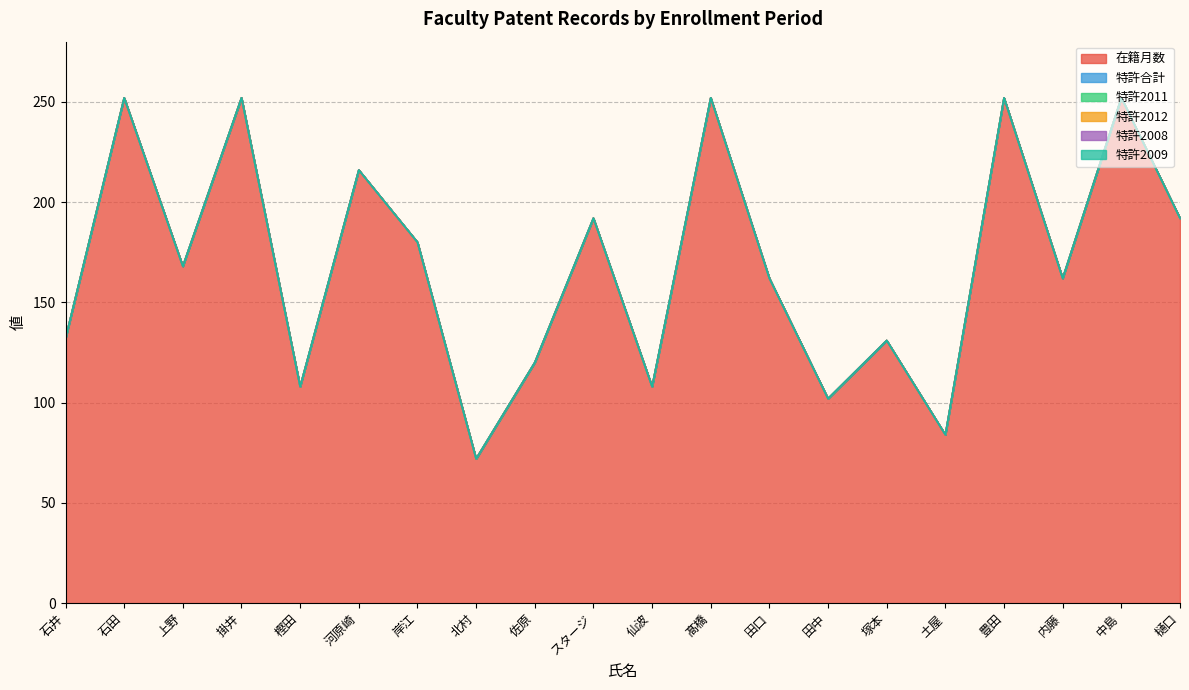

Reading left to right, list all the values displayed in this chart.

在籍月数: 石井=132	石田=252	上野=168	掛井=252	樫田=108	河原崎=216	岸江=180	北村=72	佐原=120	スタージ=192	仙波=108	髙橋=252	田口=162	田中=102	塚本=131	土屋=84	豊田=252	内藤=162	中島=252	樋口=192
特許合計: 石井=0	石田=0	上野=0	掛井=0	樫田=0	河原崎=0	岸江=0	北村=0	佐原=0	スタージ=0	仙波=0	髙橋=0	田口=0	田中=0	塚本=0	土屋=0	豊田=0	内藤=0	中島=0	樋口=0
特許2011: 石井=0	石田=0	上野=0	掛井=0	樫田=0	河原崎=0	岸江=0	北村=0	佐原=0	スタージ=0	仙波=0	髙橋=0	田口=0	田中=0	塚本=0	土屋=0	豊田=0	内藤=0	中島=0	樋口=0
特許2012: 石井=0	石田=0	上野=0	掛井=0	樫田=0	河原崎=0	岸江=0	北村=0	佐原=0	スタージ=0	仙波=0	髙橋=0	田口=0	田中=0	塚本=0	土屋=0	豊田=0	内藤=0	中島=0	樋口=0
特許2008: 石井=0	石田=0	上野=0	掛井=0	樫田=0	河原崎=0	岸江=0	北村=0	佐原=0	スタージ=0	仙波=0	髙橋=0	田口=0	田中=0	塚本=0	土屋=0	豊田=0	内藤=0	中島=0	樋口=0
特許2009: 石井=0	石田=0	上野=0	掛井=0	樫田=0	河原崎=0	岸江=0	北村=0	佐原=0	スタージ=0	仙波=0	髙橋=0	田口=0	田中=0	塚本=0	土屋=0	豊田=0	内藤=0	中島=0	樋口=0